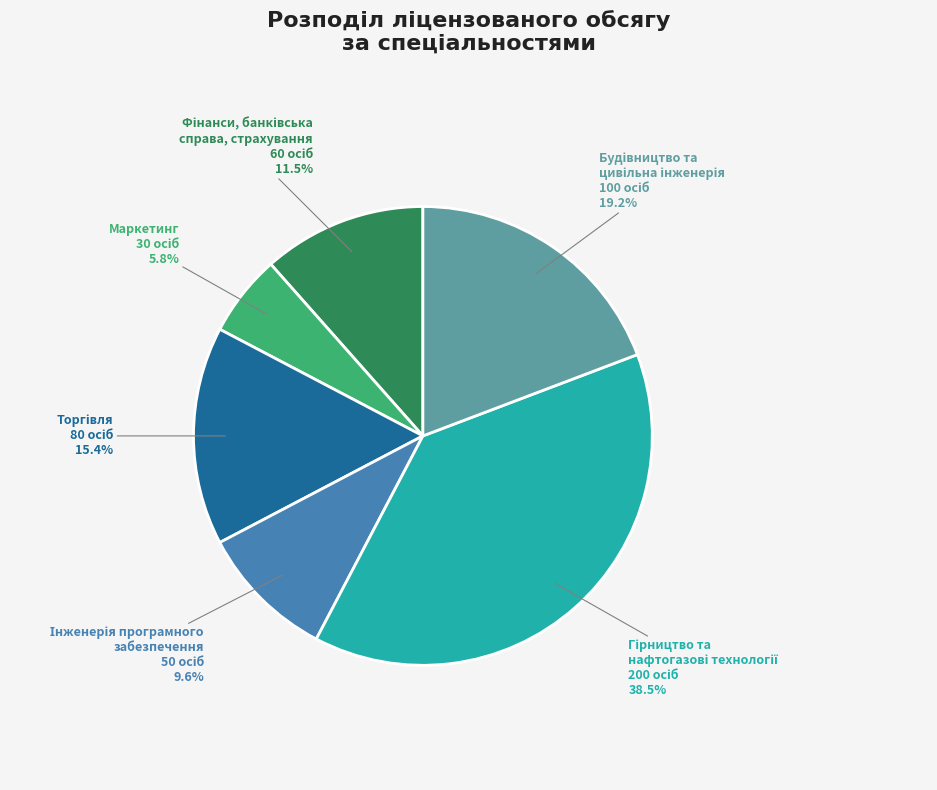

Does any single category account for the majority?

No